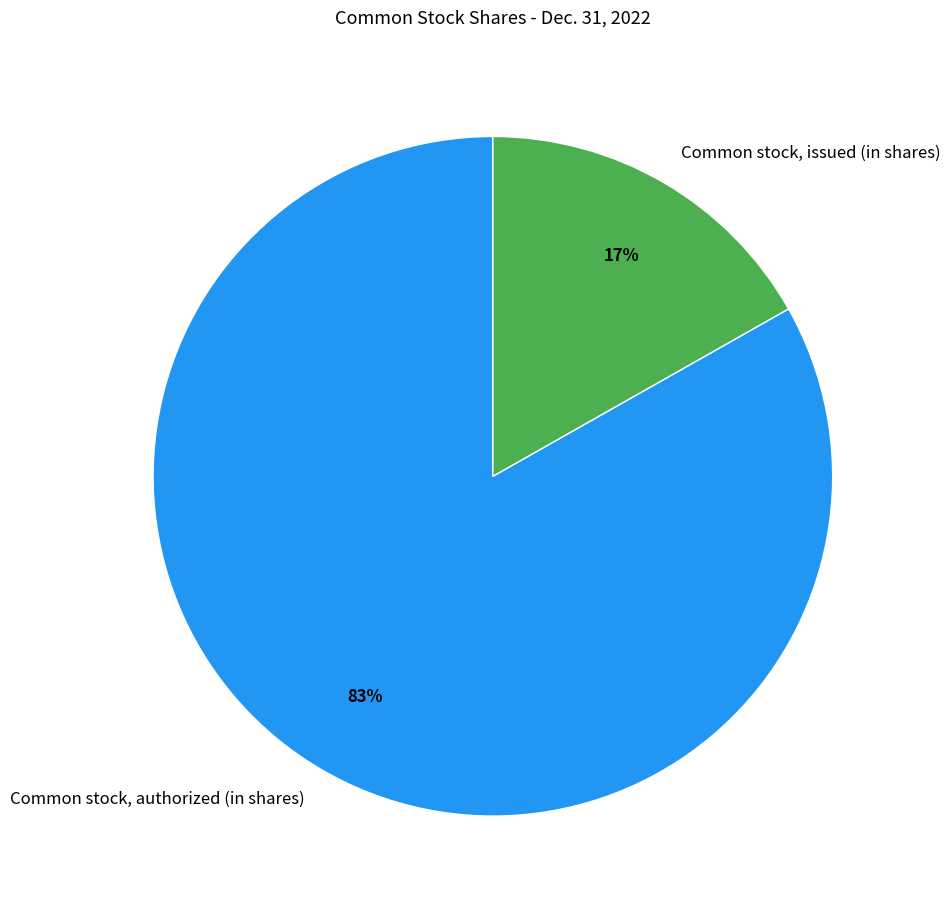

Is there a majority slice in this chart?

Yes